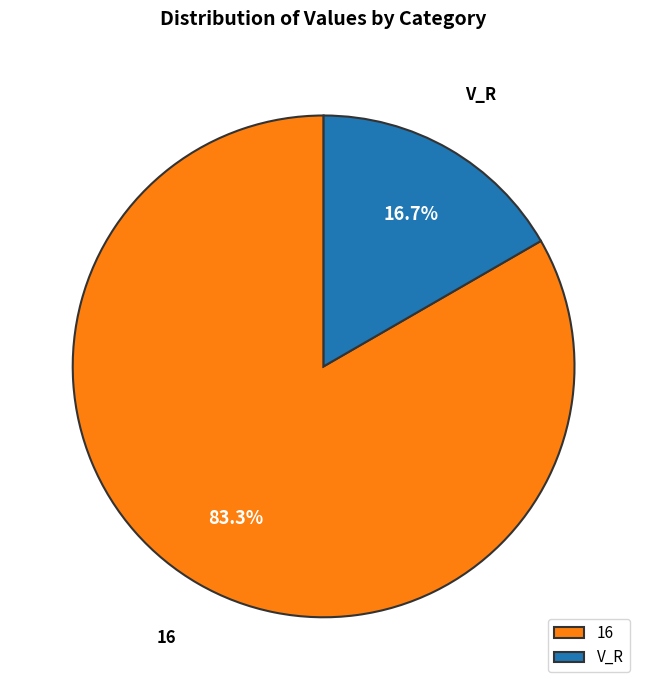

Do 16 and V_R together represent more than half of the pie?

Yes